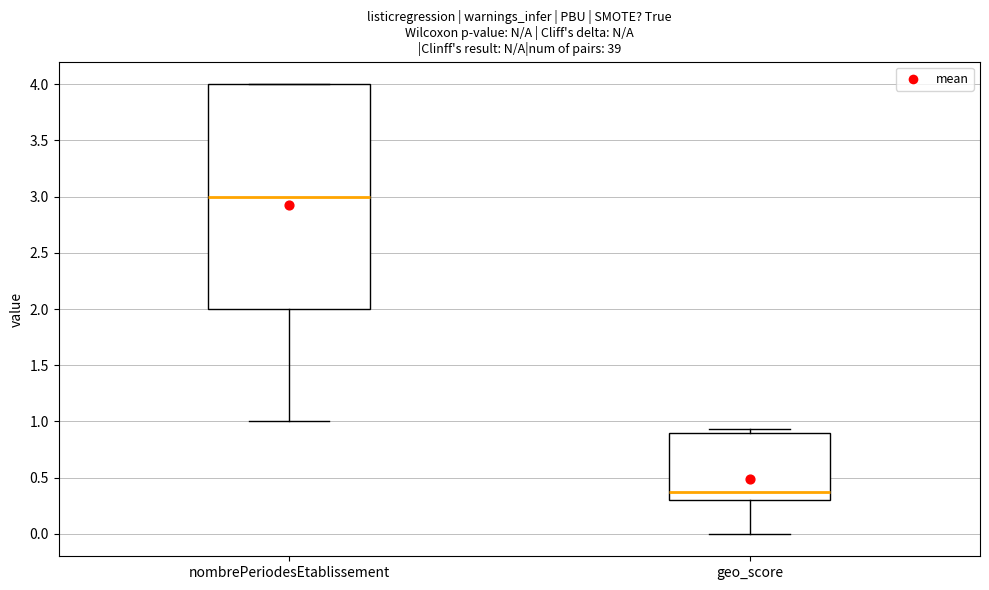

Reading left to right, read every box against the y-axis: the position of its median line, the range the box covers, and the ends of its whiskers. The values are not printed on the chart, so give them approximately, as read against the axis.

nombrePeriodesEtablissement: median 3.00, box 2.00 to 4.00, whiskers 1.00 to 4.00
geo_score: median 0.35, box 0.30 to 0.90, whiskers 0.00 to 0.95